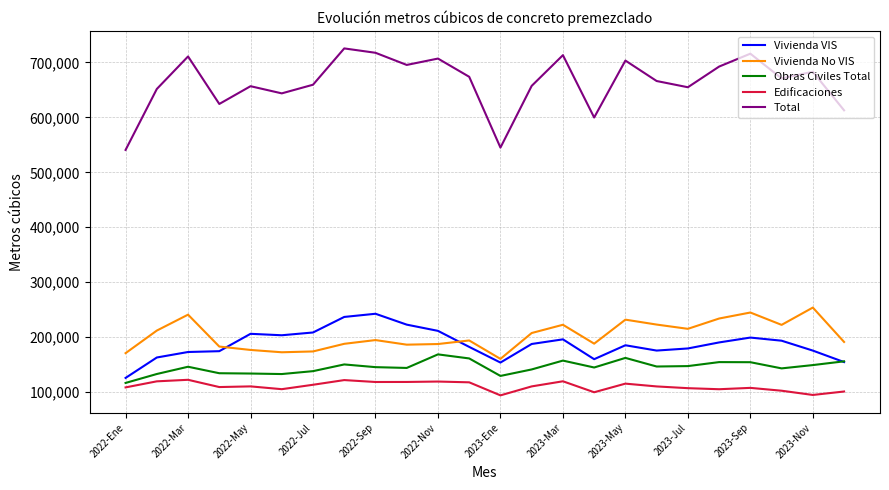

Which series has the largest total across all categories?

Total